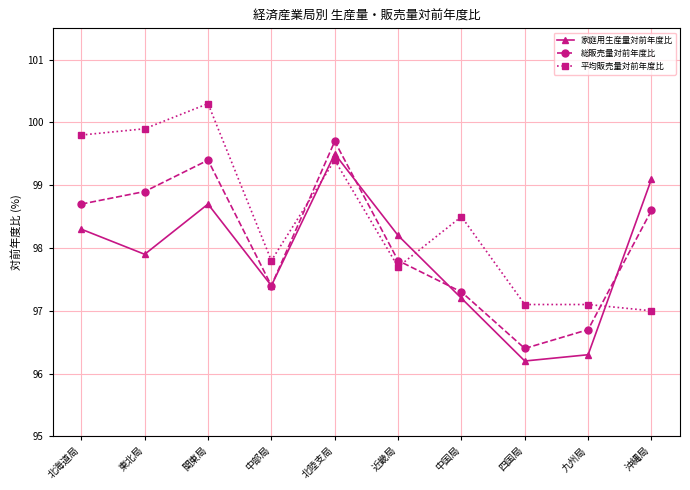

What is the sum of all 家庭用生産量対前年度比 values?

978.8